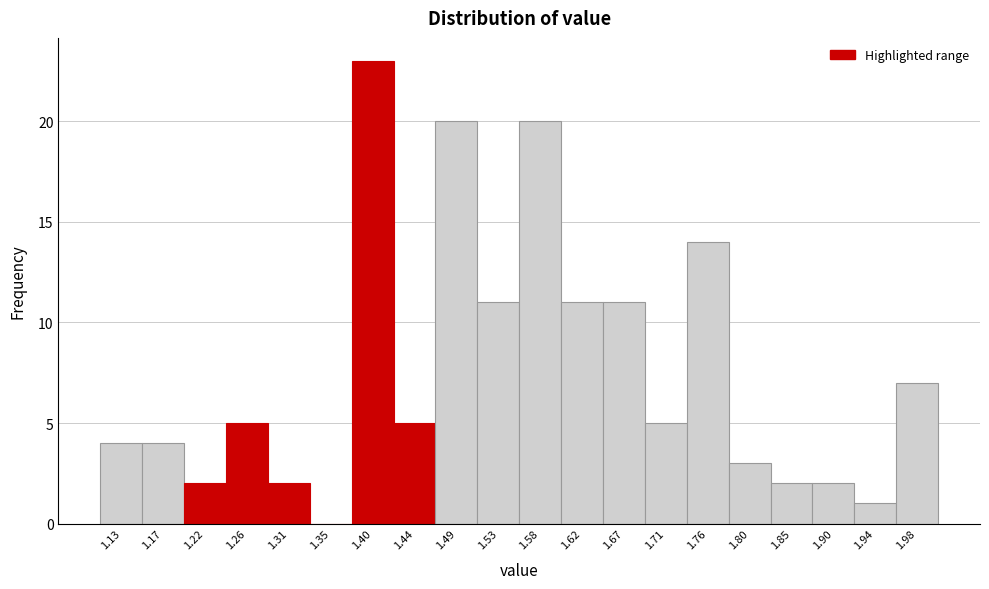

Reading left to right, transcribe all the data shown in this chart.

1.13=4	1.17=4	1.22=2	1.26=5	1.31=2	1.35=0	1.40=23	1.44=5	1.49=20	1.53=11	1.58=20	1.62=11	1.67=11	1.71=5	1.76=14	1.80=3	1.85=2	1.90=2	1.94=1	1.98=7